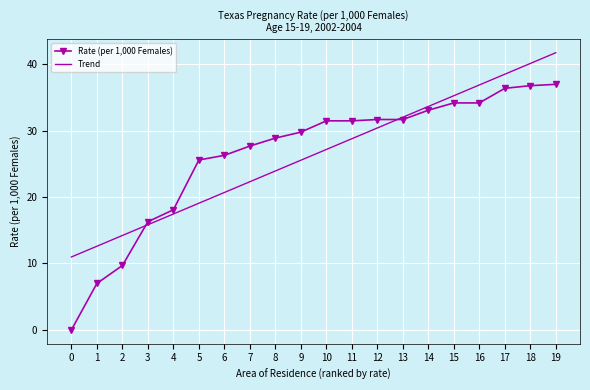

Which category has the highest value in the Trend series?

19